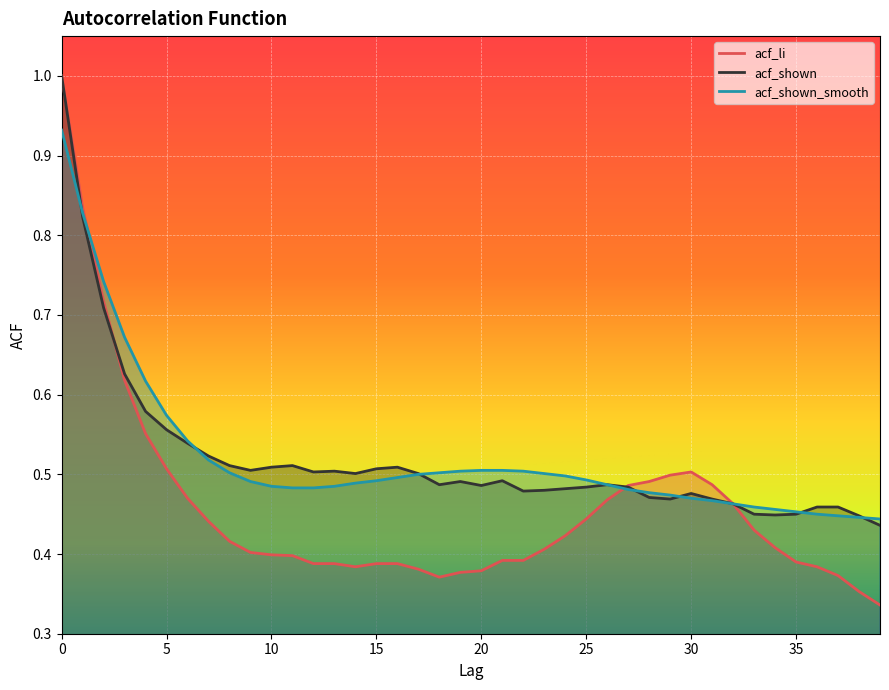

True or false: acf_shown_smooth has more than 1 points higher than both neighbors.

False